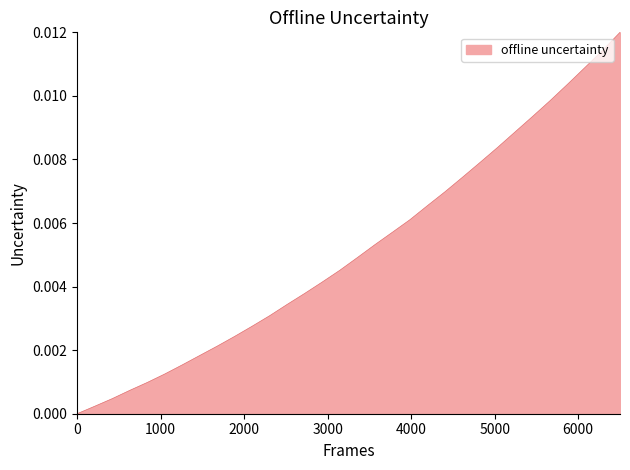

Does the chart display data point markers on the line(s)?

No